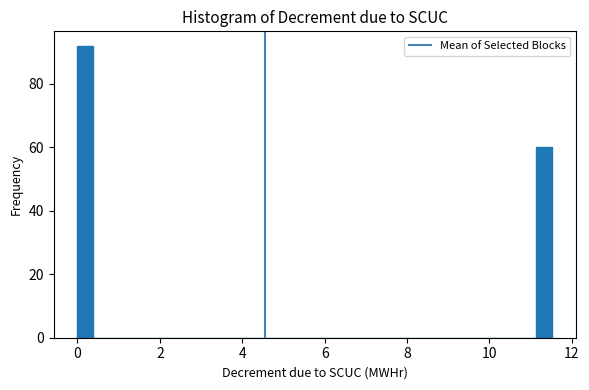

Read against the x-axis, roughly where is the centre of the tallest bar?

0.2